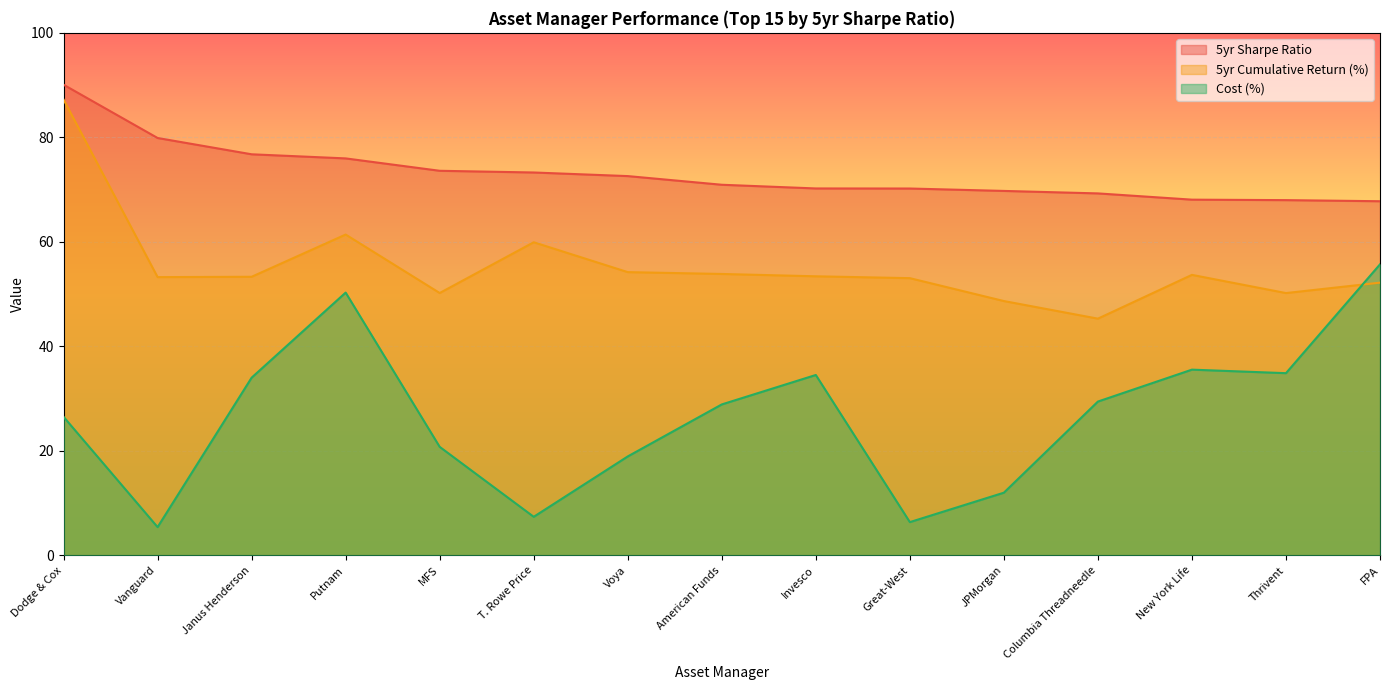

Reading right to left, what are all the values shown in this chart?

5yr Sharpe Ratio: 67.8	68.0	68.1	69.3	69.7	70.2	70.2	70.9	72.6	73.3	73.6	76.0	76.8	79.9	90.1
5yr Cumulative Return (%): 52.2	50.2	53.7	45.3	48.7	53.0	53.4	53.8	54.2	59.9	50.2	61.4	53.3	53.2	87.2
Cost (%): 55.7	34.9	35.5	29.4	12.0	6.3	34.5	28.9	18.9	7.4	20.8	50.3	34.0	5.4	26.5